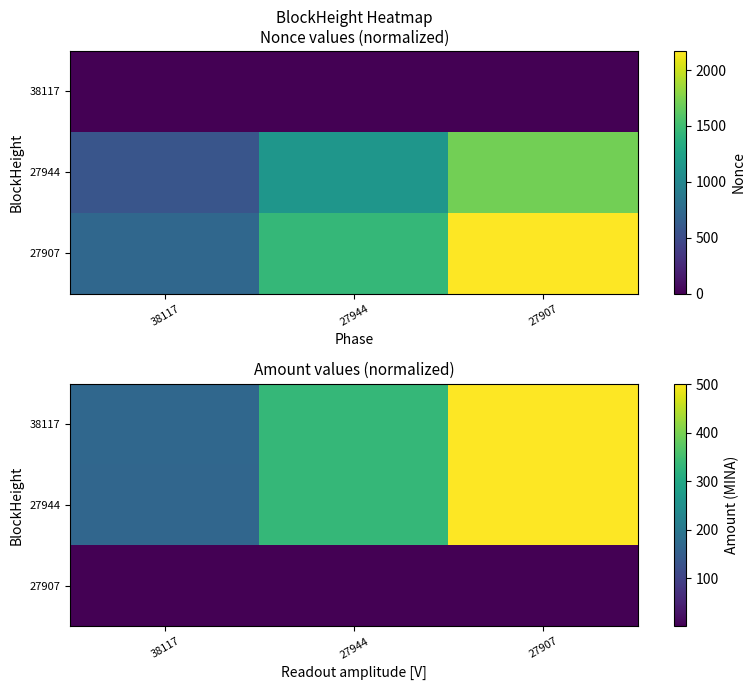

The 27907 series shows 3.4 at 27907. True or false?

False